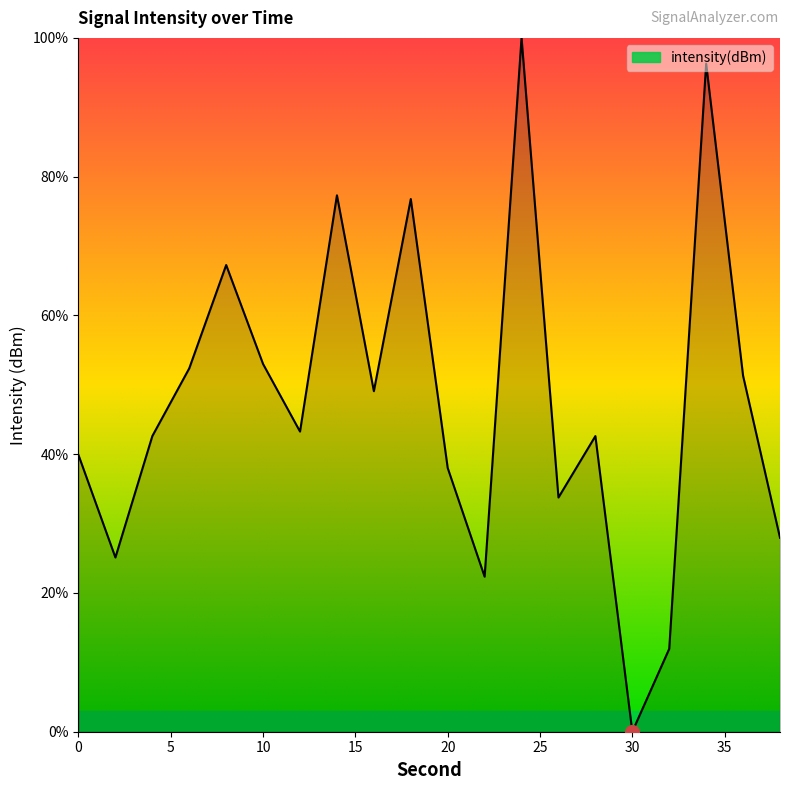

What is the maximum value shown in the chart?

100.0